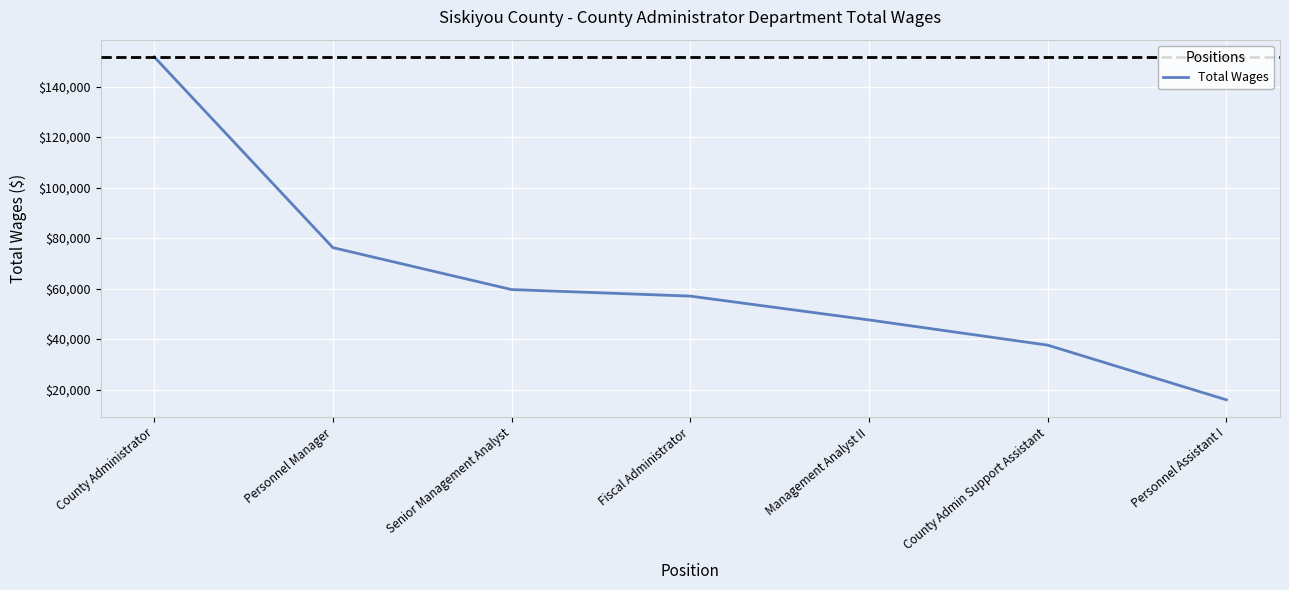

What is the smallest value displayed?

15970